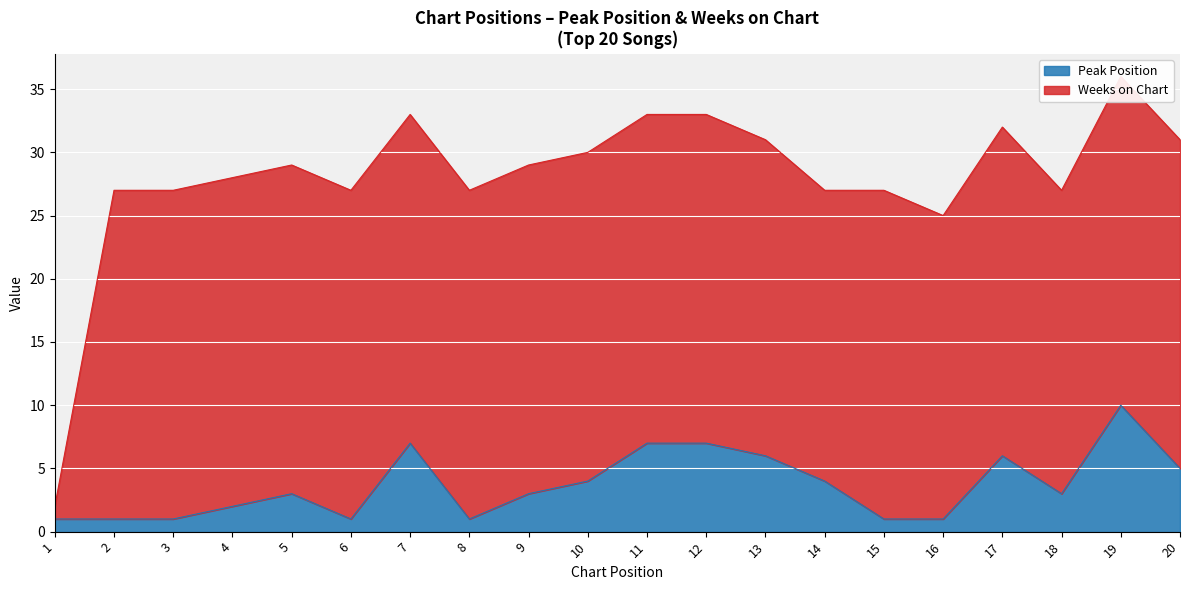

List the labels in order of value, smallest first.

1, 2, 3, 6, 8, 15, 16, 4, 5, 9, 18, 10, 14, 20, 13, 17, 7, 11, 12, 19